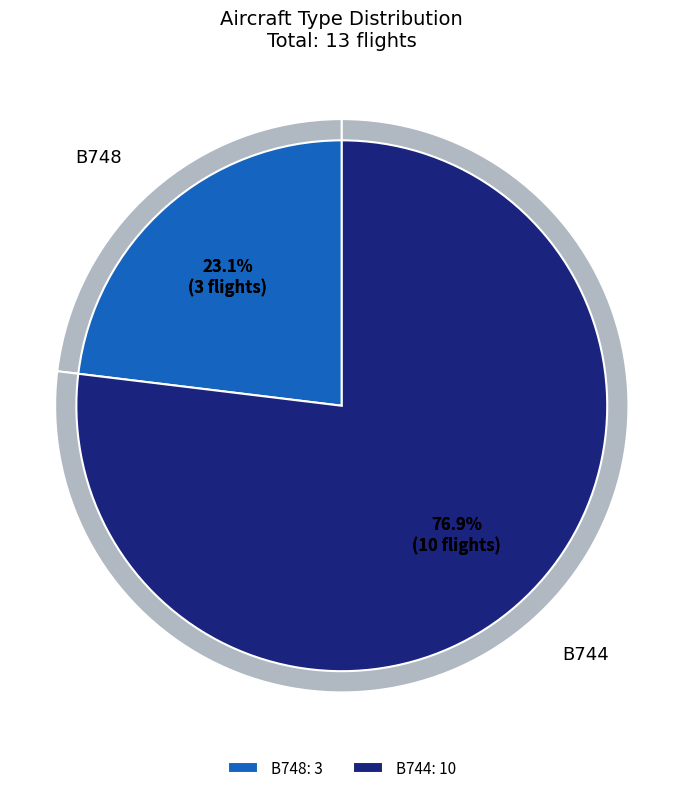

Which category accounts for the majority?

B744